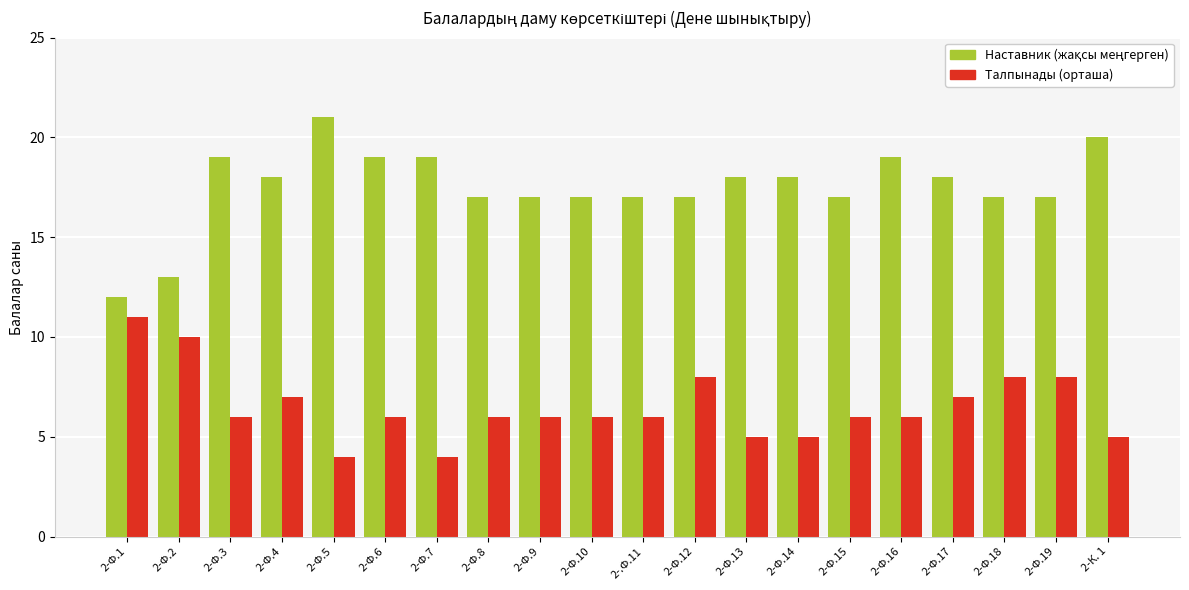

What is the difference between the second highest and minimum values in the Талпынады (орташа) series?

6